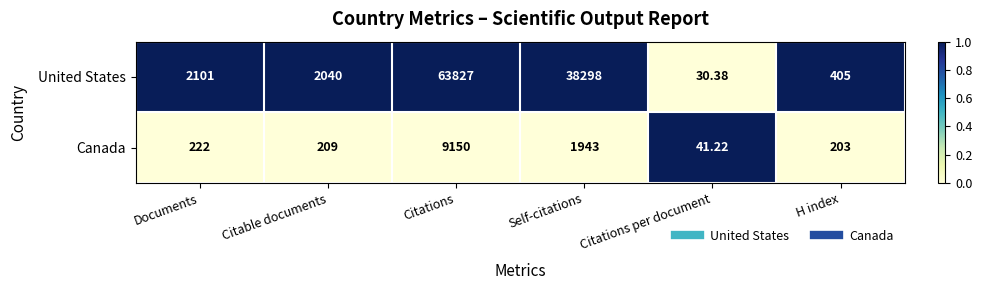

What is the difference between the highest and lowest values at Citations?

54677.0